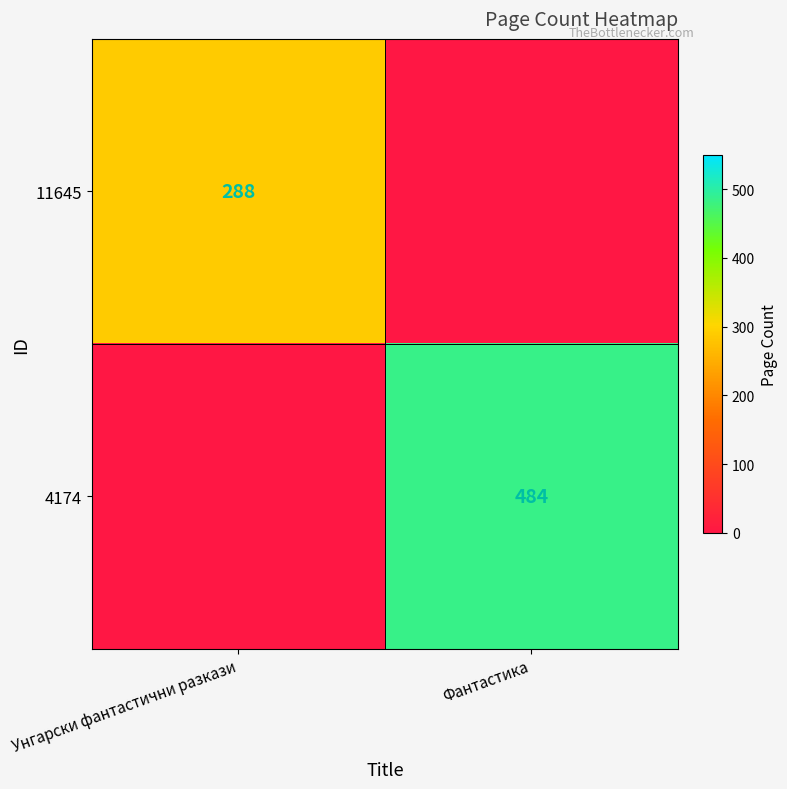

What is the maximum value shown in the chart?

484